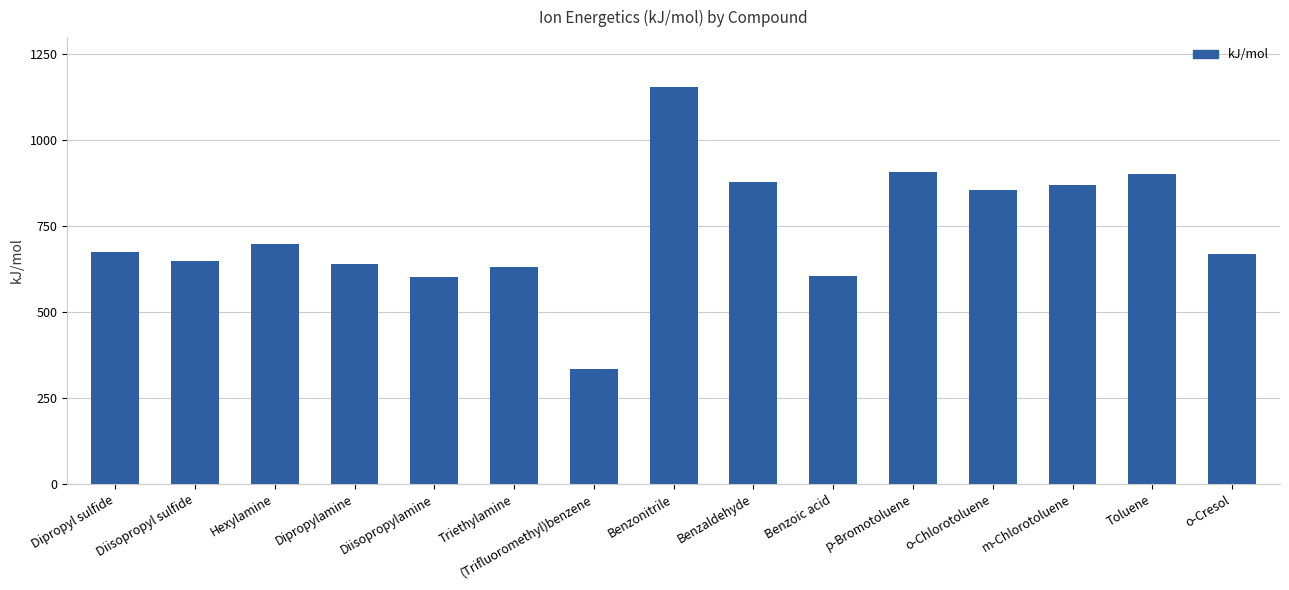

What is the change in value from Triethylamine to Benzoic acid?

-27